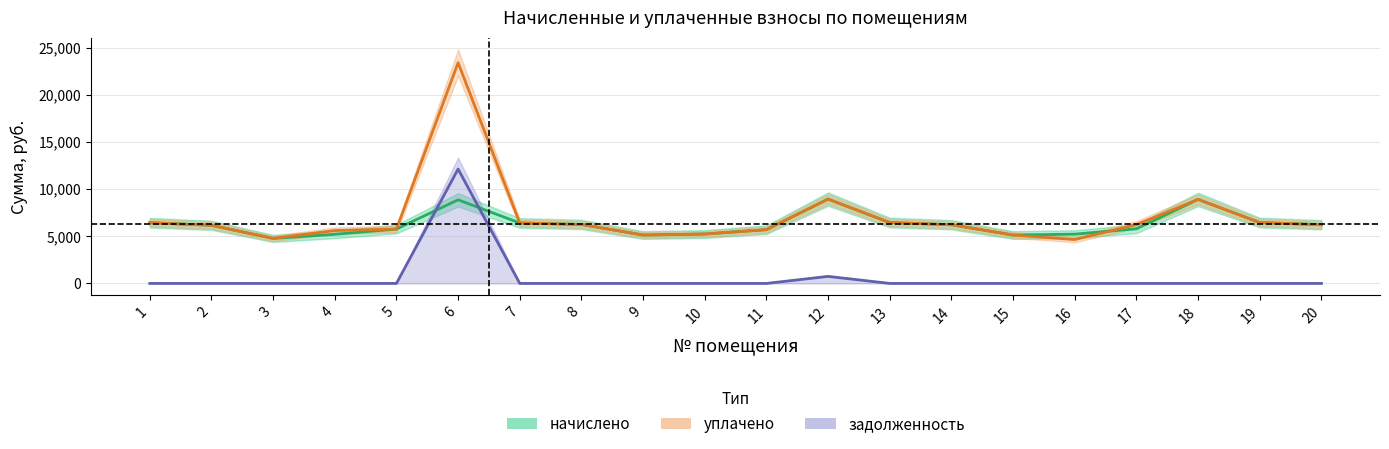

In уплачено, how many points are higher than both neighbors (excluding endpoints)?

3